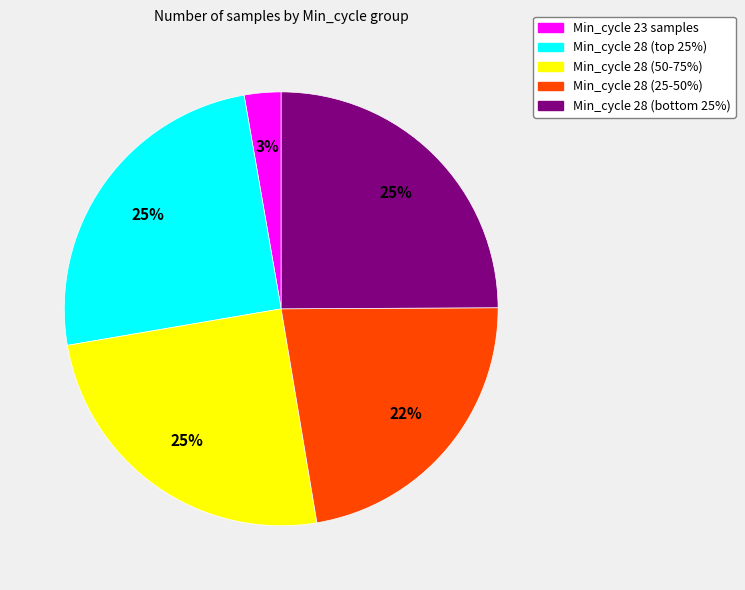

To the nearest percent, what is the average slice percentage?

20%